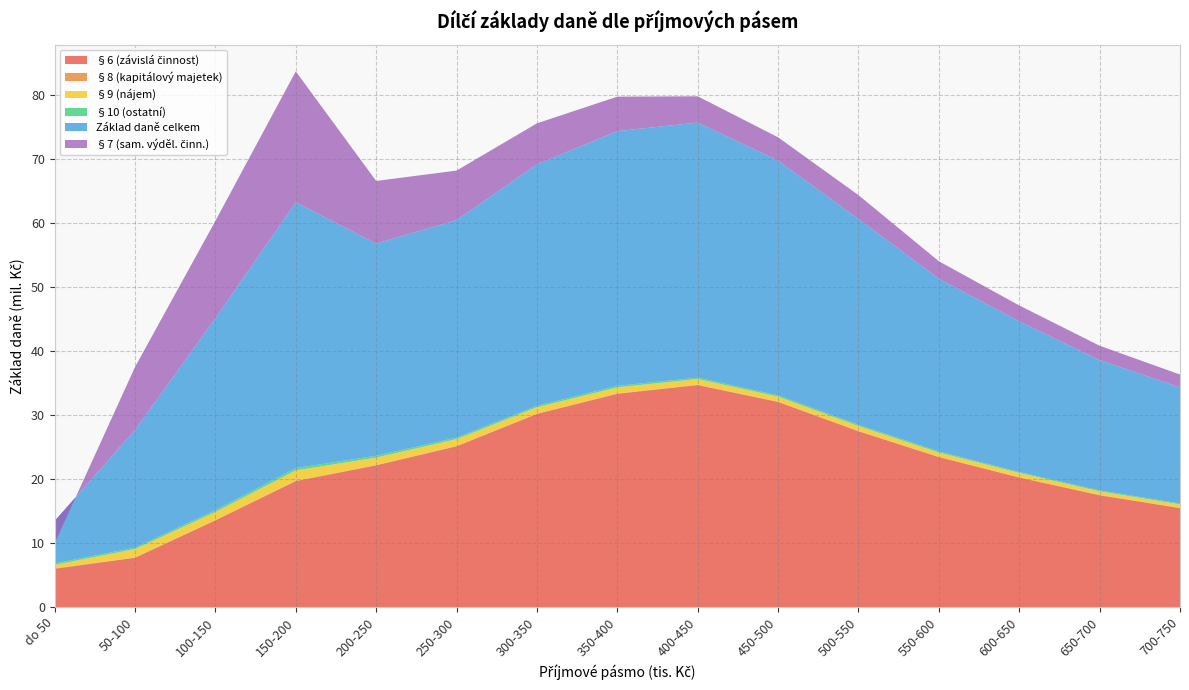

Reading left to right, what are all the values shown in this chart?

§6 (závislá činnost): do 50=5970603.4	50-100=7699708.8	100-150=13547020.6	150-200=19676354.6	200-250=22142630.0	250-300=25122762.1	300-350=30180304.7	350-400=33329020.2	400-450=34689446.4	450-500=32049679.4	500-550=27470522.9	550-600=23432948.6	600-650=20236232.7	650-700=17465768.5	700-750=15456883.3
§8 (kapitálový majetek): do 50=81890.7	50-100=42009.5	100-150=48517.6	150-200=73905.1	200-250=63074.9	250-300=51609.0	300-350=51366.9	350-400=59205.1	400-450=60038.9	450-500=56733.7	500-550=62438.8	550-600=62290.9	600-650=57279.6	650-700=57086.1	700-750=55658.9
§9 (nájem): do 50=532363.1	50-100=1316369.1	100-150=1248501.7	150-200=1609195.8	200-250=1148530.6	250-300=1065203.3	300-350=983495.8	350-400=941092.0	400-450=888242.7	450-500=776370.8	500-550=755314.7	550-600=650818.7	600-650=665027.3	650-700=561033.5	700-750=536914.8
§10 (ostatní): do 50=227003.0	50-100=216169.1	100-150=280501.6	150-200=353460.3	200-250=290629.0	250-300=225418.7	300-350=224427.0	350-400=240918.7	400-450=208233.1	450-500=209391.3	500-550=195054.4	550-600=164636.6	600-650=145135.1	650-700=137209.8	700-750=131538.2
Základ daně celkem: do 50=6636909.0	50-100=18391495.8	100-150=30011323.7	150-200=41556514.2	200-250=33160772.6	250-300=34019886.5	300-350=37743946.9	350-400=39813510.6	400-450=39876207.6	450-500=36682844.1	500-550=32169112.2	550-600=27002395.8	600-650=23535349.1	650-700=20379095.3	700-750=18139352.0
§7 (sam. výděl. činn.): do 50=-3515982.2	50-100=9841334.9	100-150=15214481.6	150-200=20447400.5	200-250=9791903.8	250-300=7728681.4	300-350=6417132.3	350-400=5387623.4	400-450=4103988.2	450-500=3641000.3	500-550=3729818.5	550-600=2733118.0	600-650=2496741.2	650-700=2238653.4	700-750=2015996.6